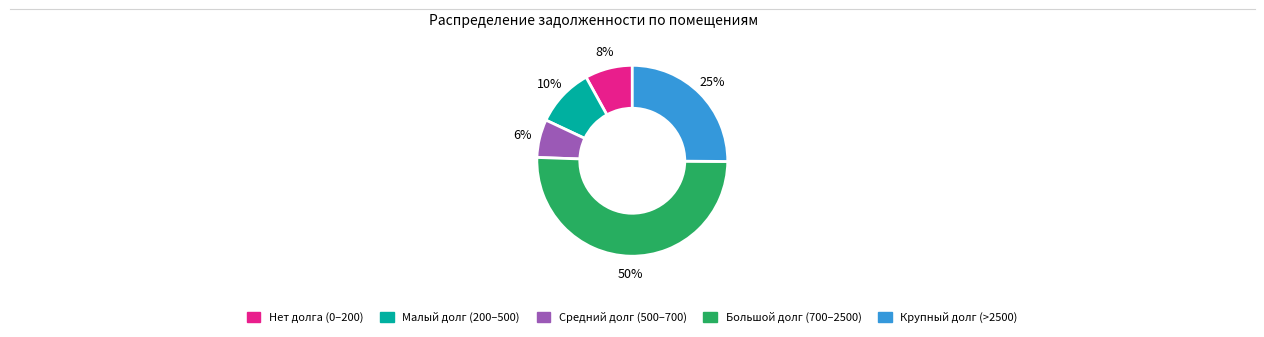

To the nearest percent, what is the difference between the largest and smallest slice percentages?

44%